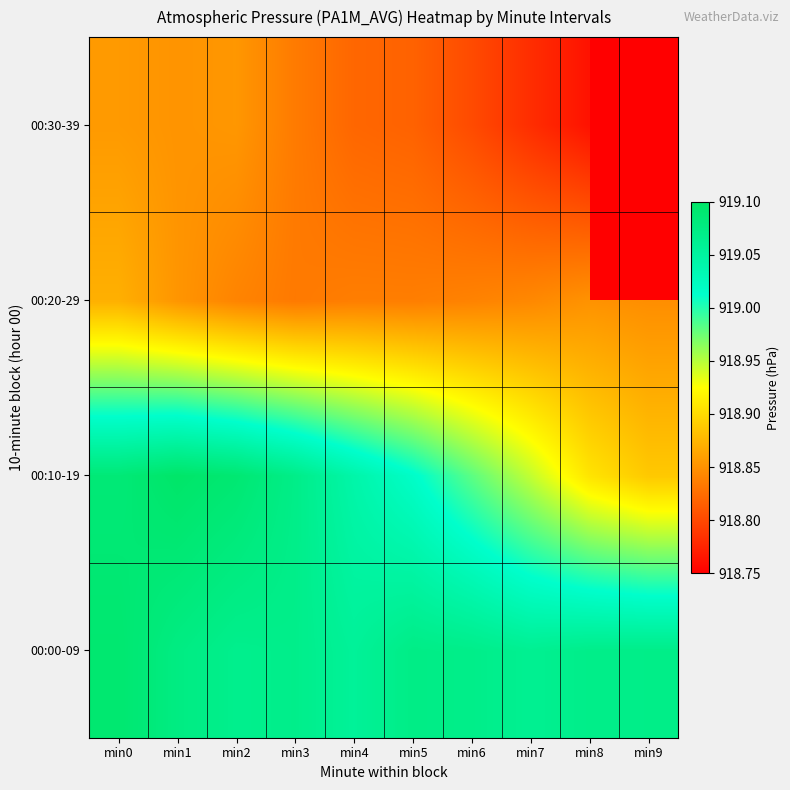

At min6, list the series in order from largest to smallest.

00:00-09, 00:10-19, 00:20-29, 00:30-39